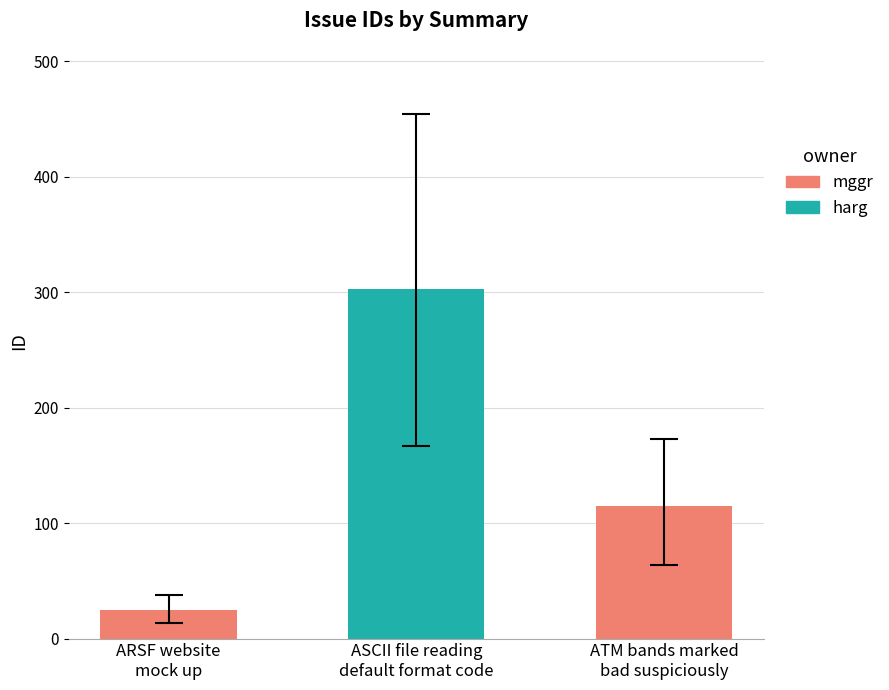

Between ASCII file reading default format code and ARSF website mock up, which is larger?

ASCII file reading default format code